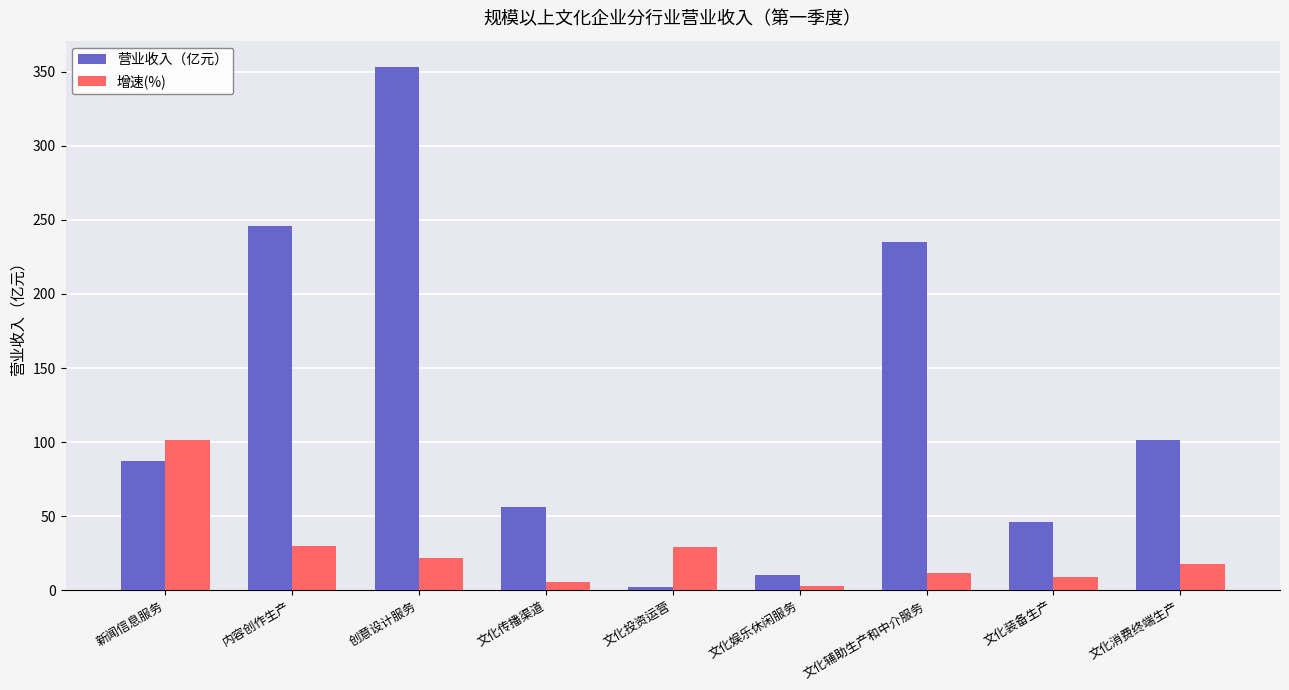

How many categories are shown in the chart?

9